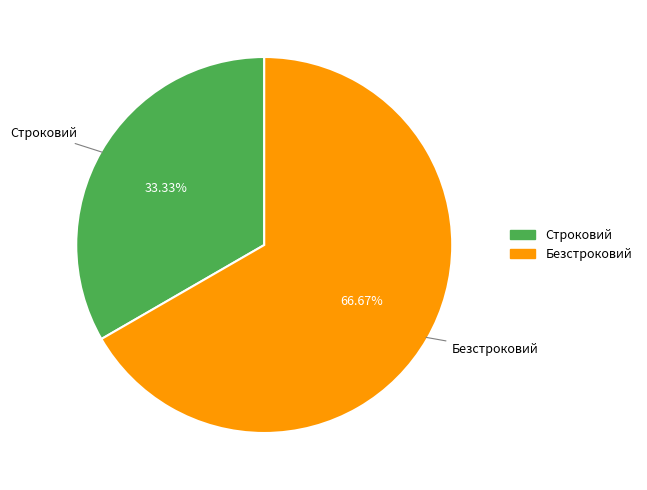

To the nearest percent, what is the difference between the Строковий and Безстроковий slice percentages?

33%